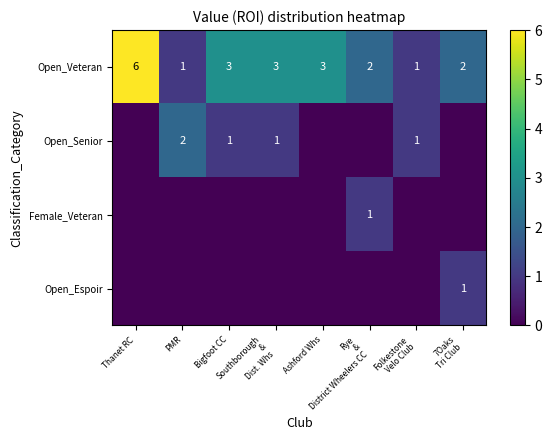

At 7Oaks Tri Club, list the series in order from largest to smallest.

Open_Veteran, Open_Espoir, Open_Senior, Female_Veteran